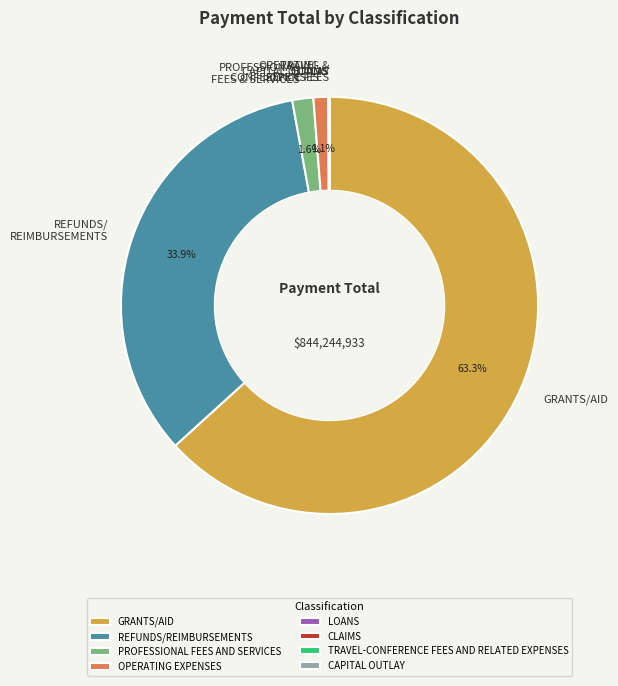

The OPERATING EXPENSES slice represents 1% of the pie. True or false?

True